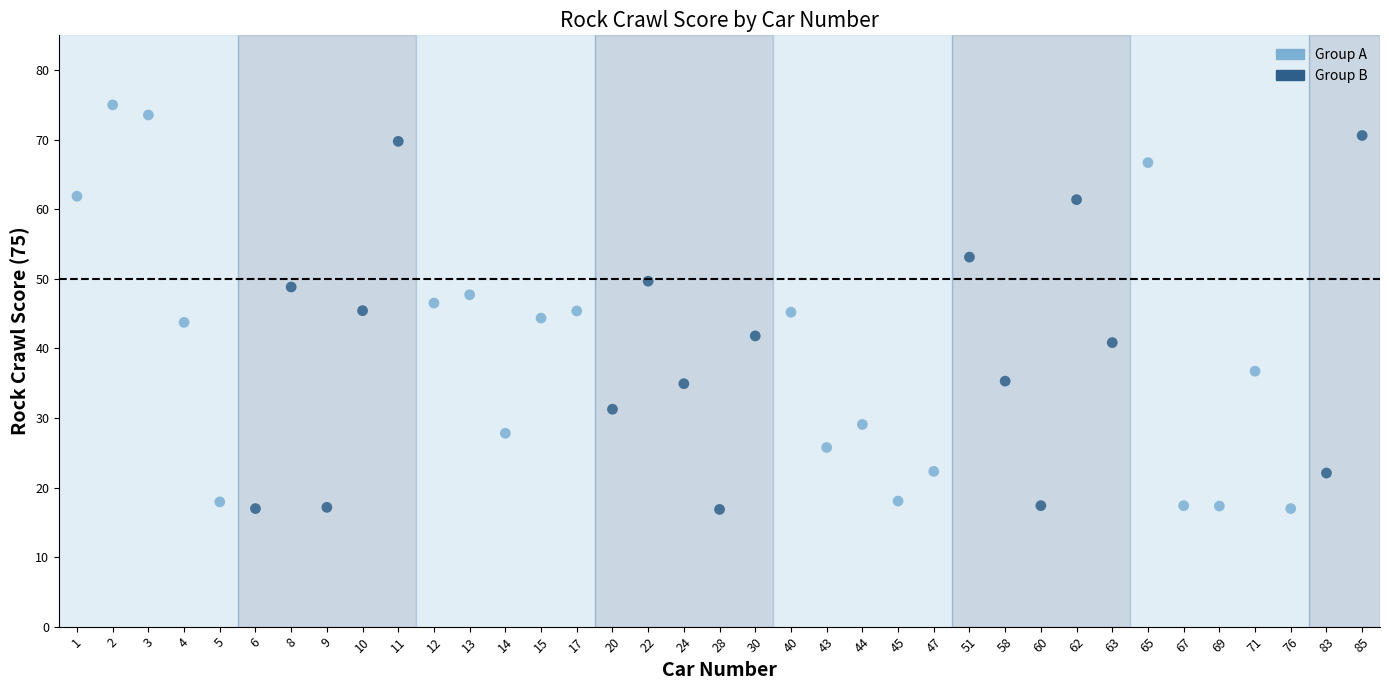

Which series reaches the maximum Y coordinate?

Group A